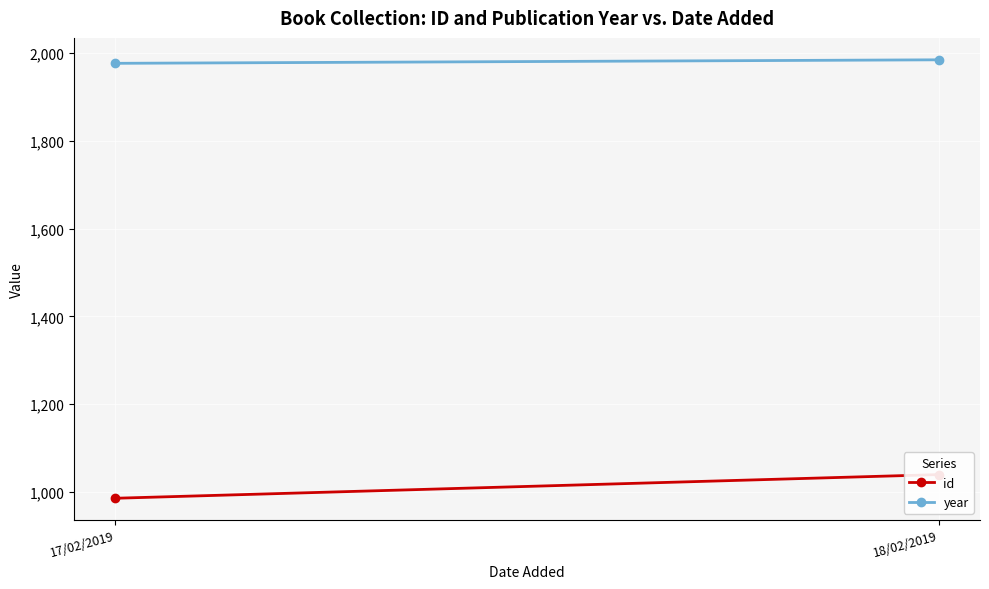

What position from the right is 18/02/2019?

1